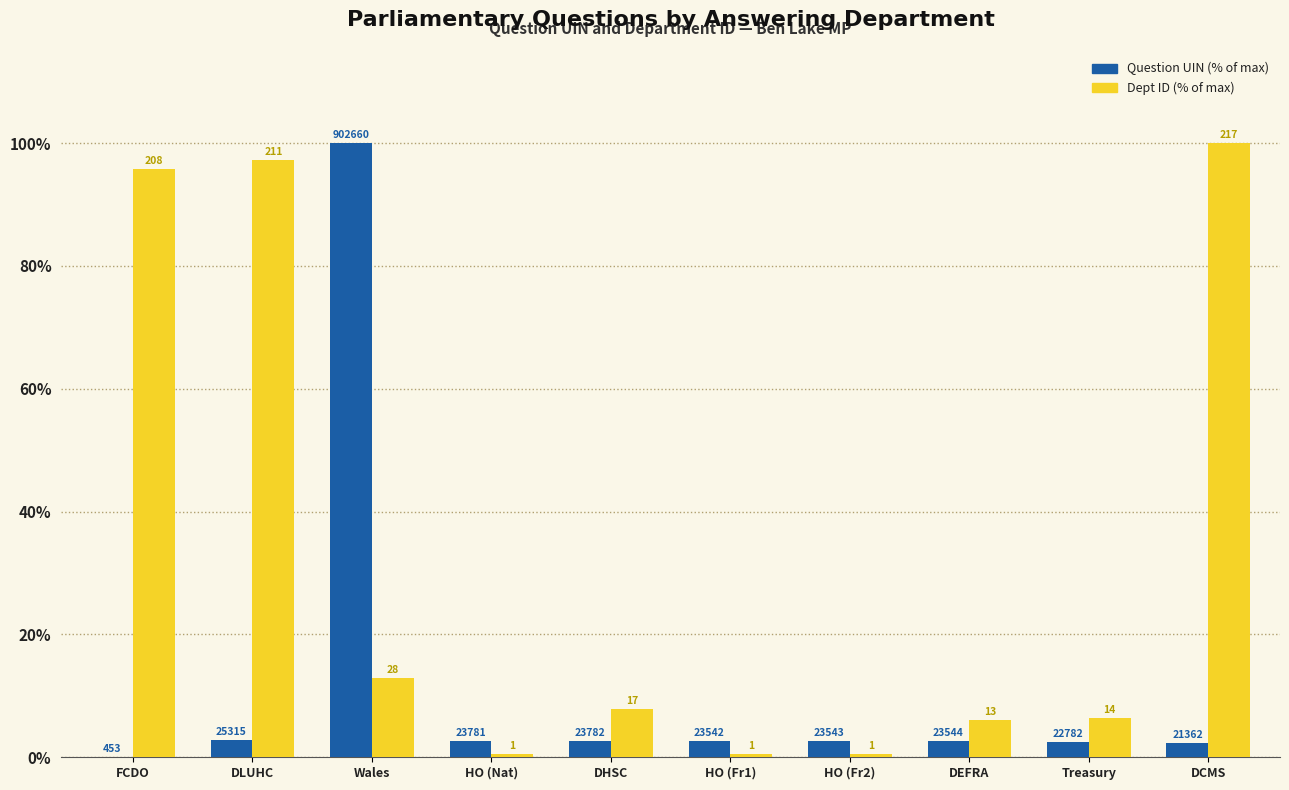

What is the greatest value displayed?

100.0